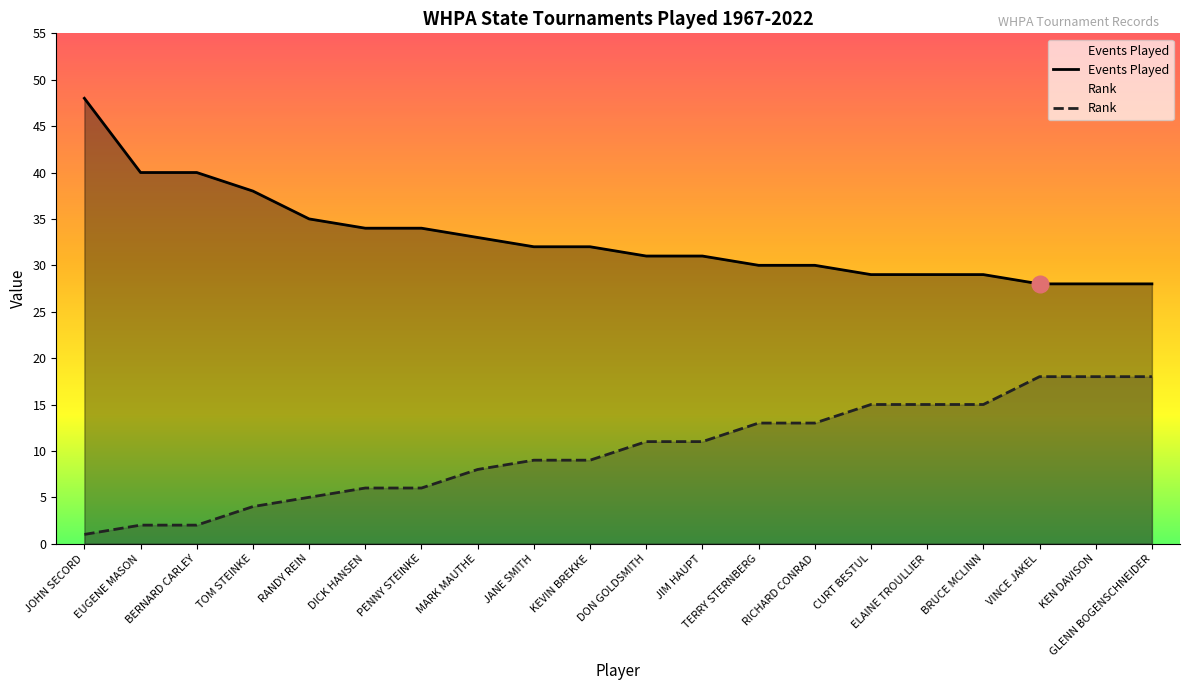

What is the spread (max minus min) of values at DICK HANSEN?

28